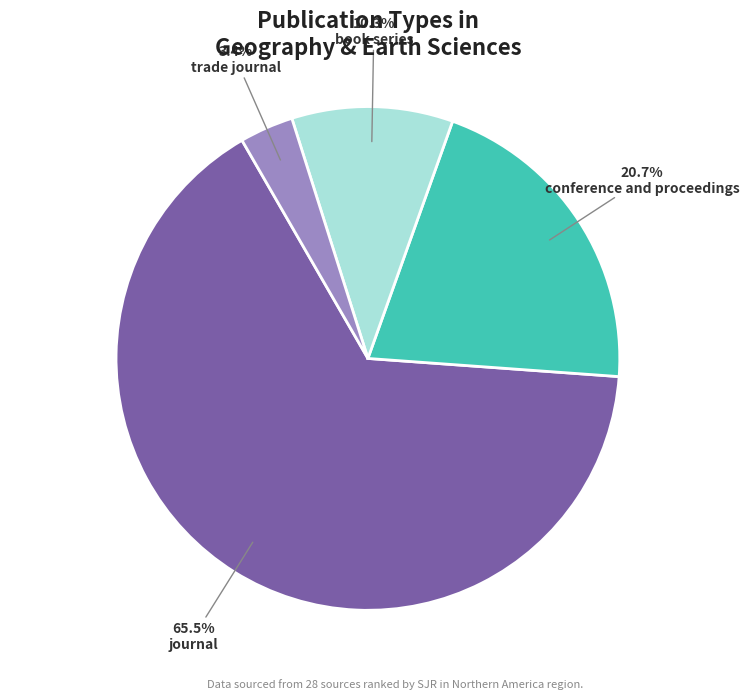

To the nearest percent, what is the average slice percentage?

25%